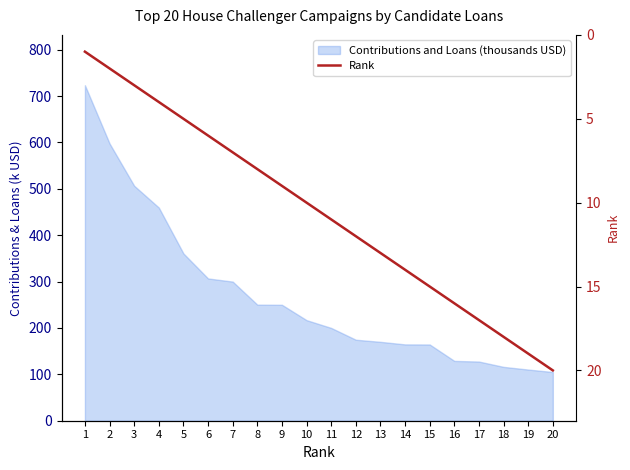

Reading right to left, transcribe all the data shown in this chart.

20=20	19=19	18=18	17=17	16=16	15=15	14=14	13=13	12=12	11=11	10=10	9=9	8=8	7=7	6=6	5=5	4=4	3=3	2=2	1=1